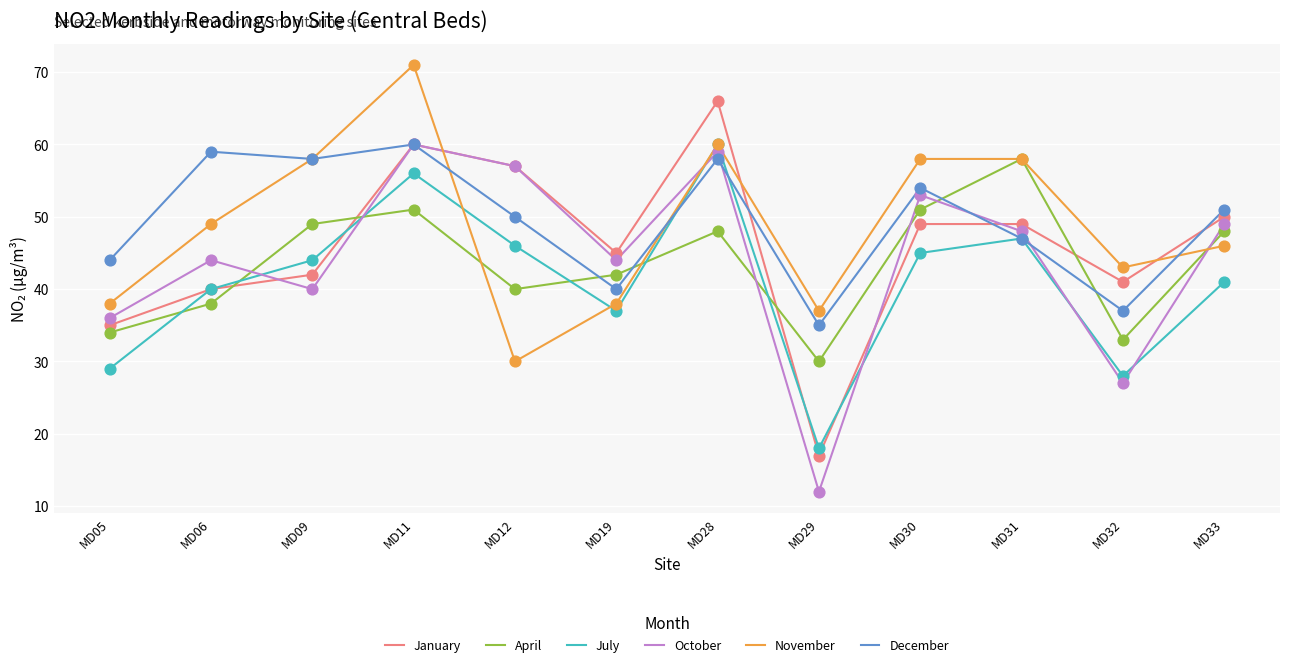

Between MD29 and MD33, which series saw the biggest shift?

October